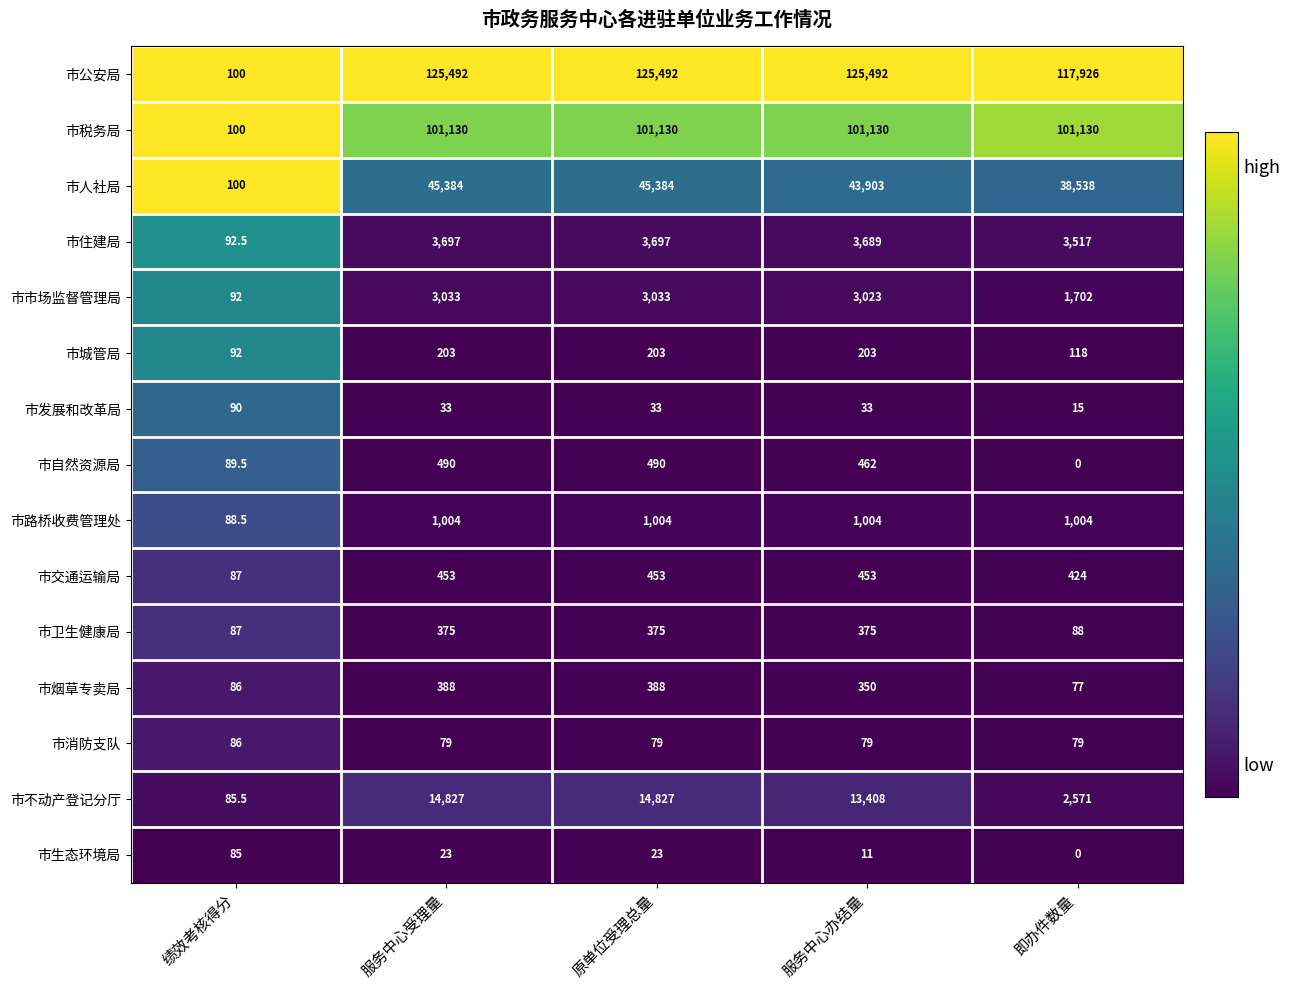

Which label corresponds to the smallest value in the chart?

即办件数量